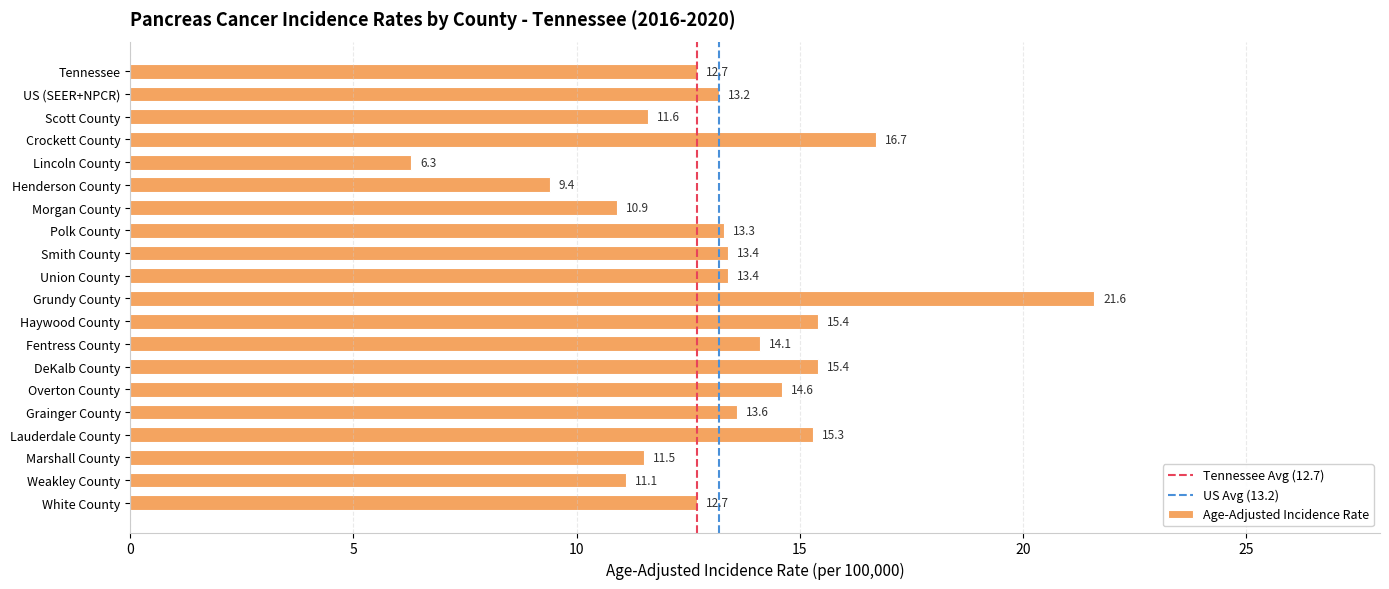

The value at Lauderdale County is 25.9. True or false?

False